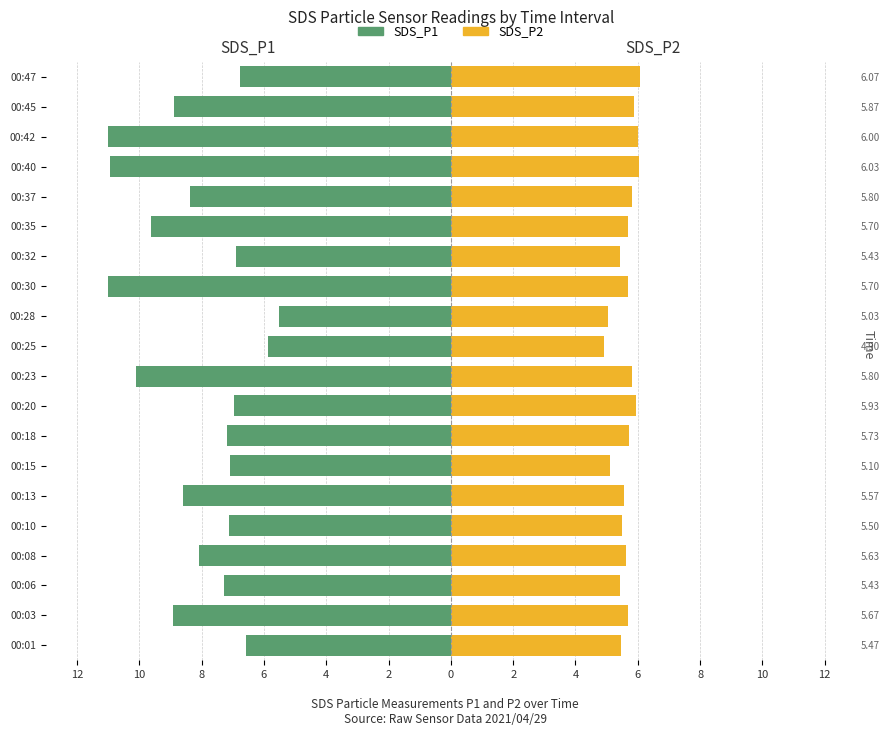

The SDS_P1 series shows -11.9 at 00:45. True or false?

False